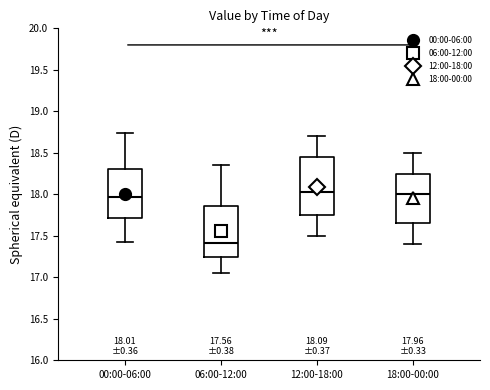

Comparing the boxes themselves (not the whiskers), which one is the tallest?

12:00-18:00